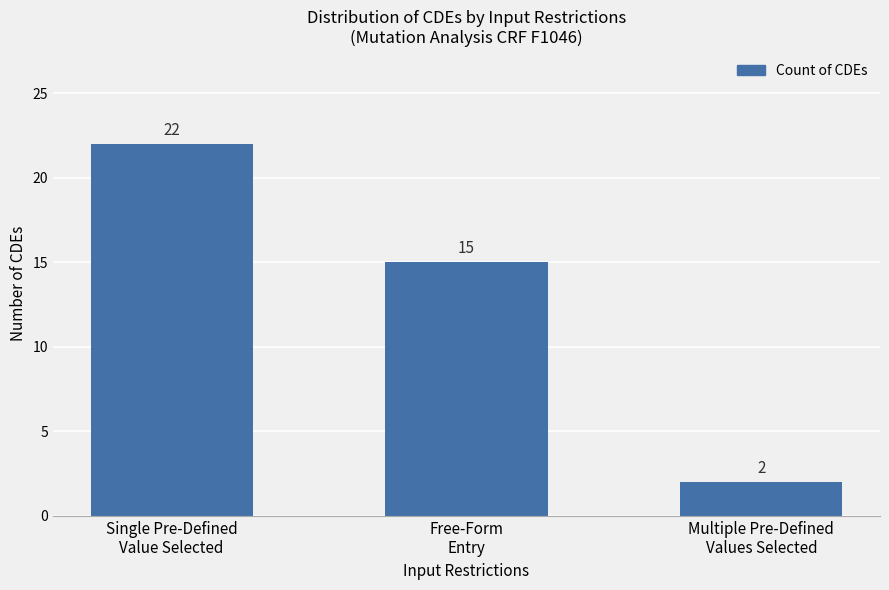

Are the bars horizontal?

No